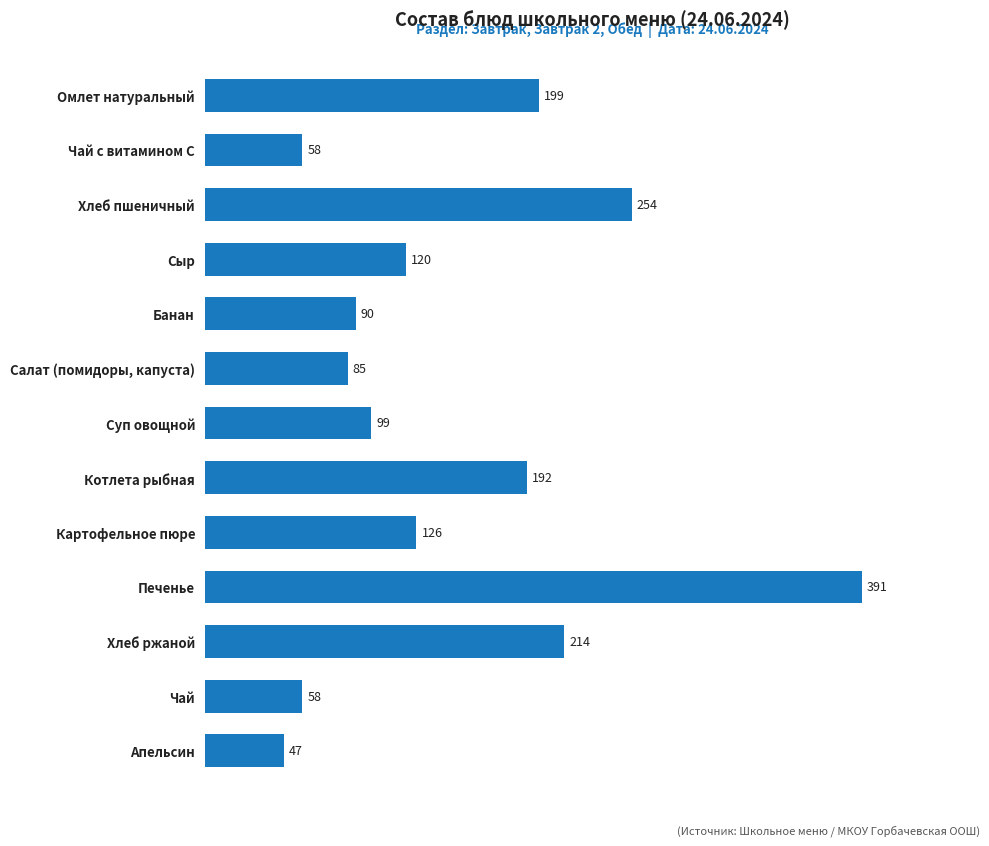

What is the change in value from Суп овощной to Печенье?

+292